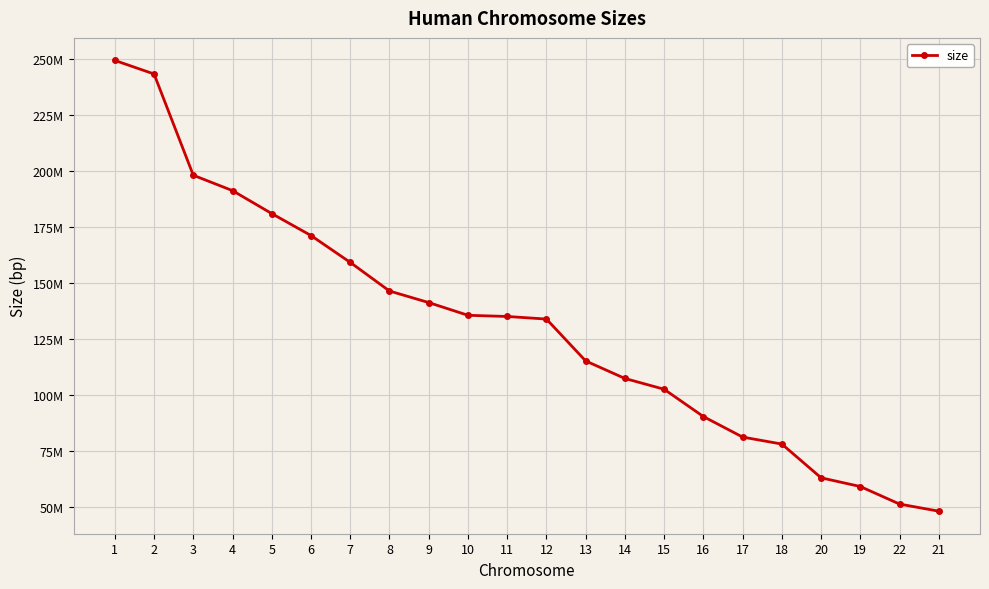

What is the change in value from 9 to 12?

-7361536